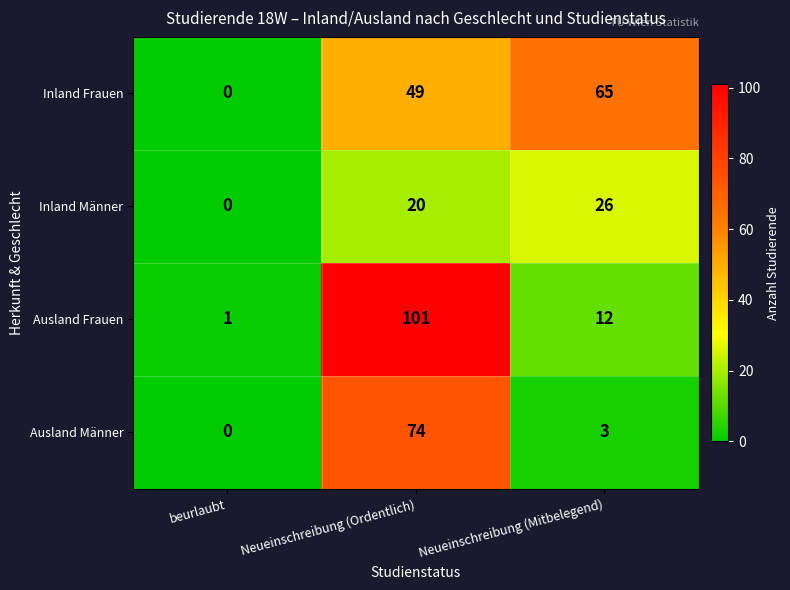

Reading right to left, extract all data points from this chart.

Inland Frauen: Neueinschreibung (Mitbelegend)=65	Neueinschreibung (Ordentlich)=49	beurlaubt=0
Inland Männer: Neueinschreibung (Mitbelegend)=26	Neueinschreibung (Ordentlich)=20	beurlaubt=0
Ausland Frauen: Neueinschreibung (Mitbelegend)=12	Neueinschreibung (Ordentlich)=101	beurlaubt=1
Ausland Männer: Neueinschreibung (Mitbelegend)=3	Neueinschreibung (Ordentlich)=74	beurlaubt=0